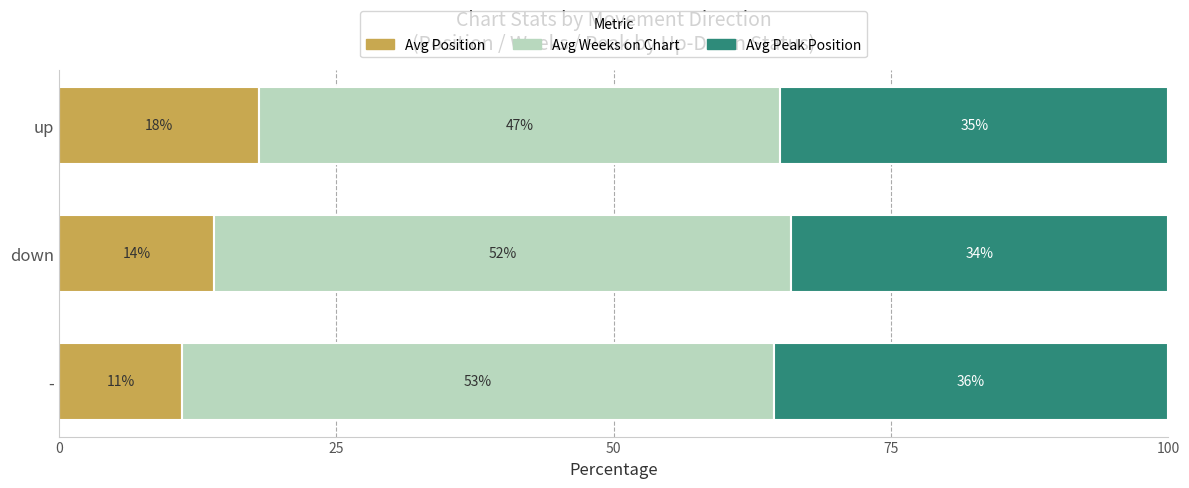

What is the sum of the Avg Position values at down and up?

32.0